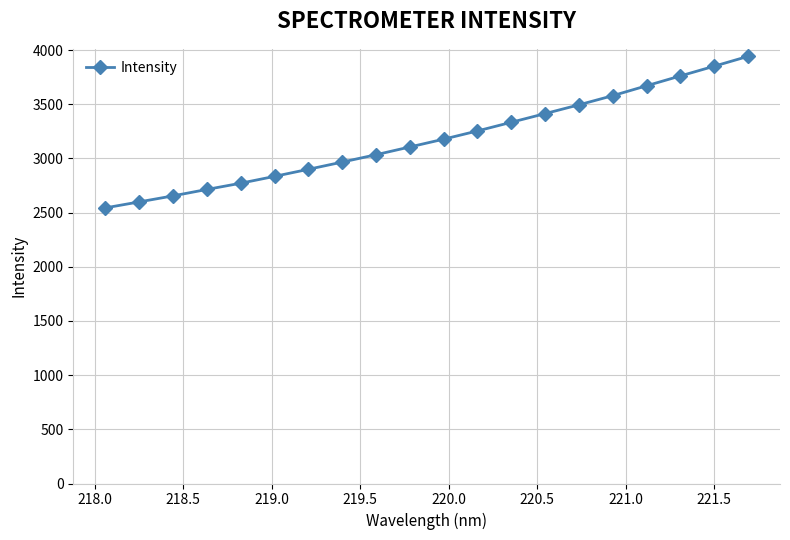

What is the difference between the second highest and minimum values?

1307.1